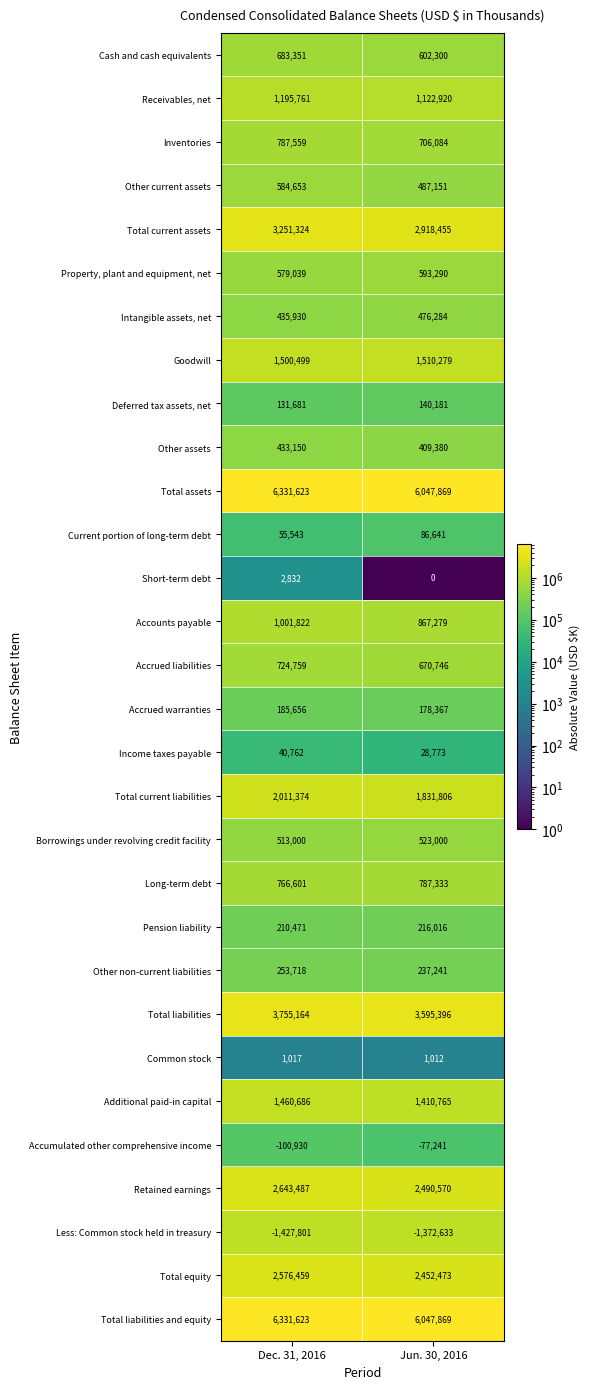

How many distinct data groups are displayed?

30